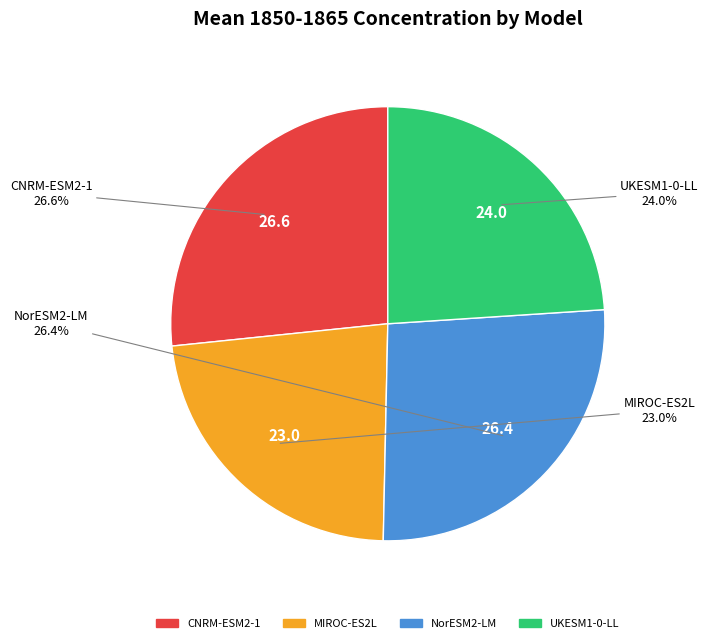

To the nearest percent, what is the combined percentage of MIROC-ES2L and NorESM2-LM?

49%